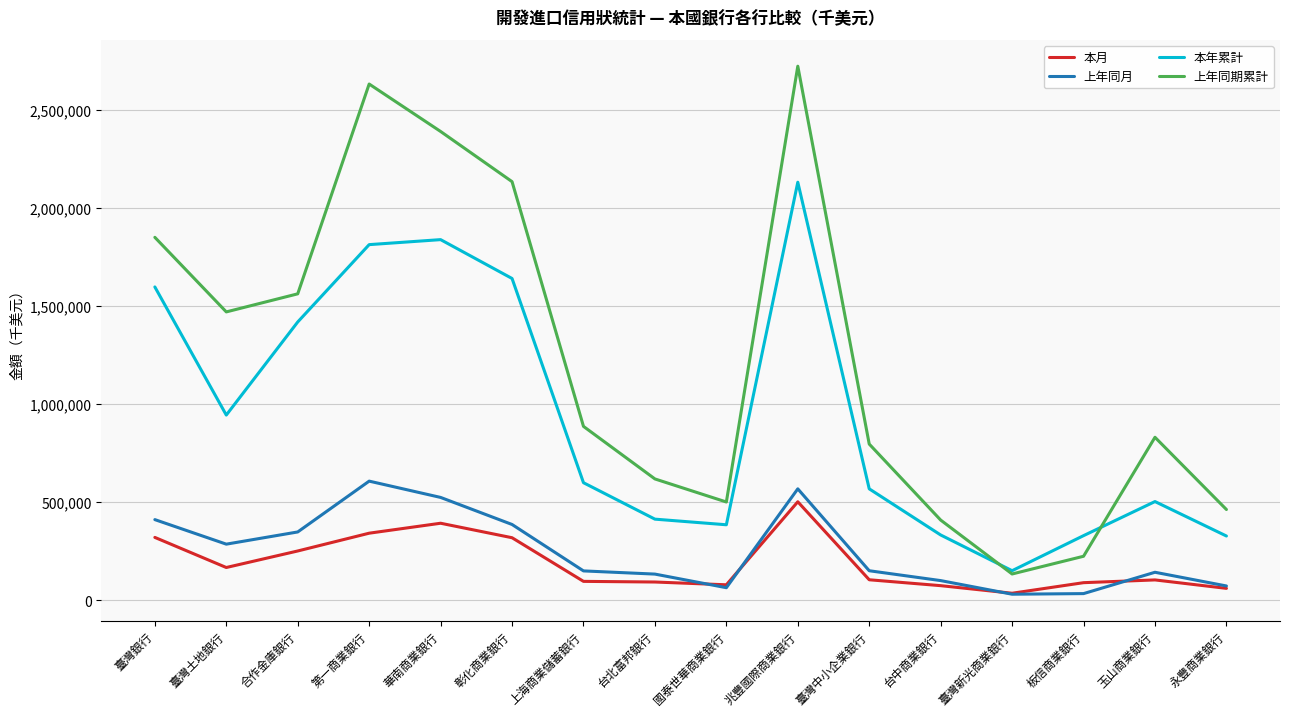

How many lines are shown in the chart?

4